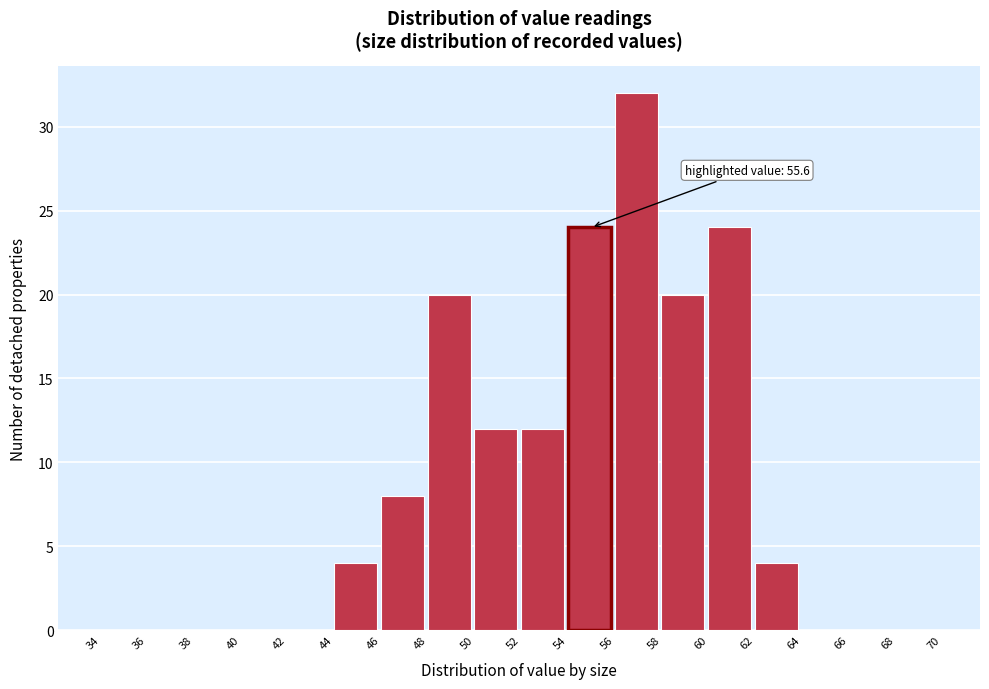

Which range on the x-axis has the tallest bar?

56 to 58